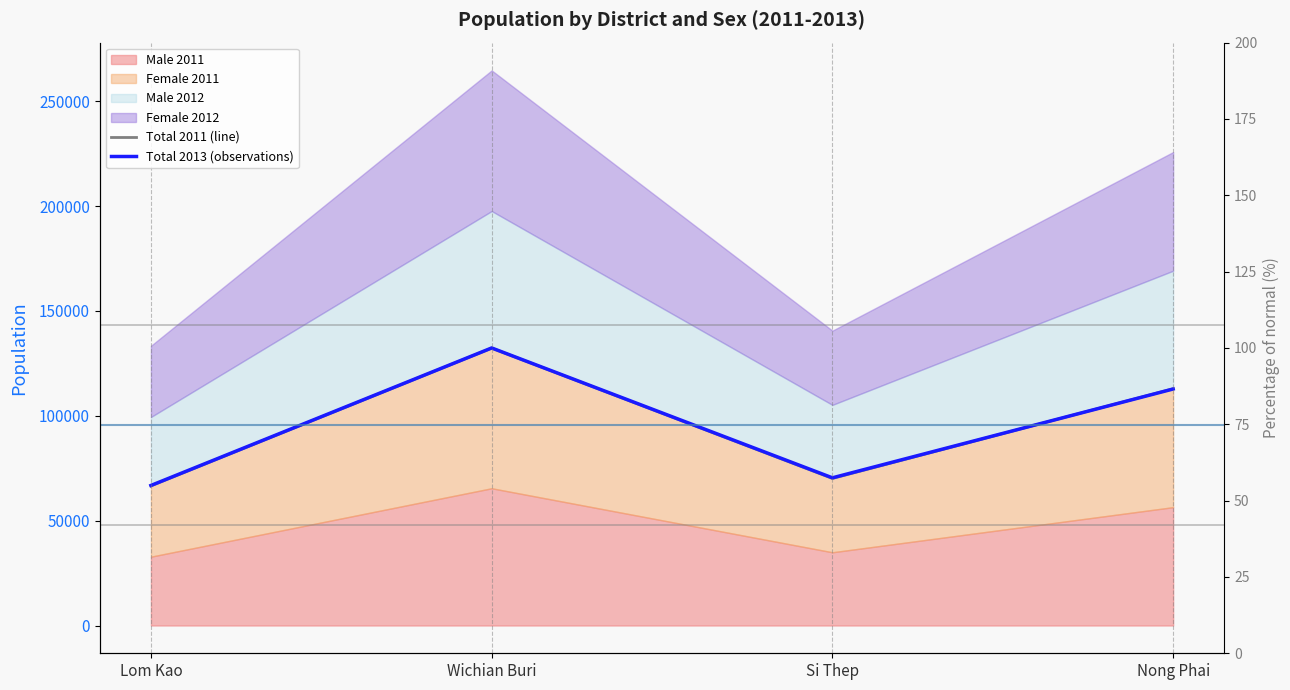

What is the label of the 3rd point from the left?

Si Thep